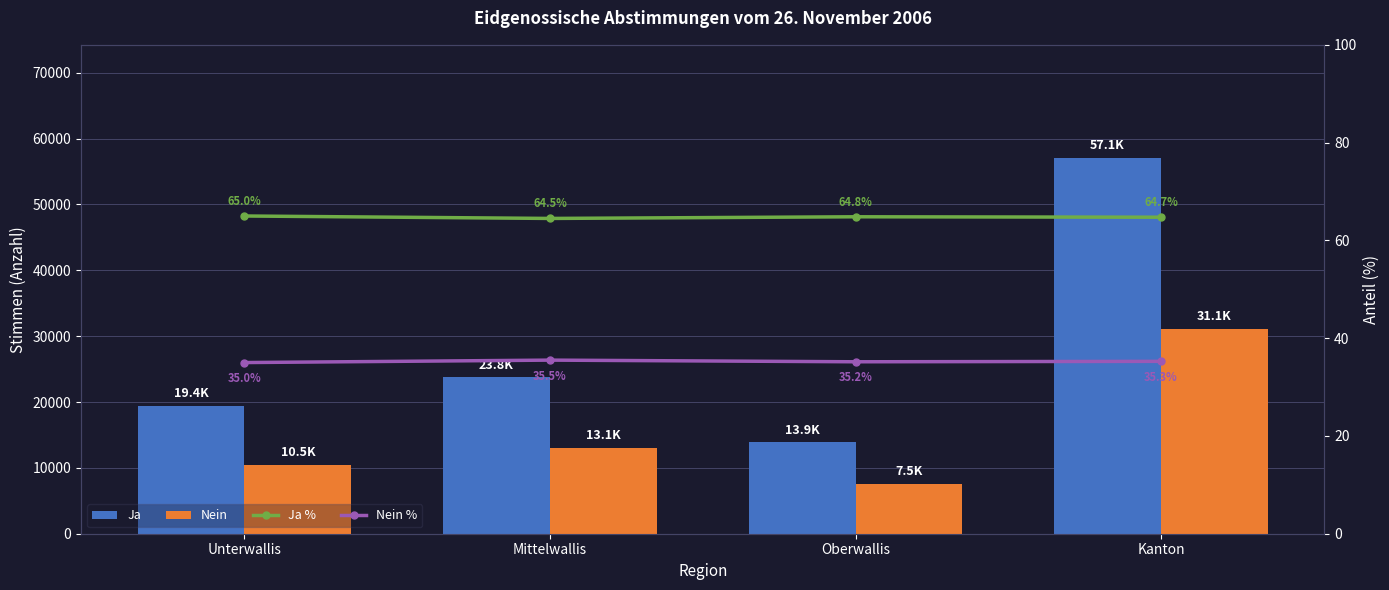

What is the average value of the Ja series?

28552.0